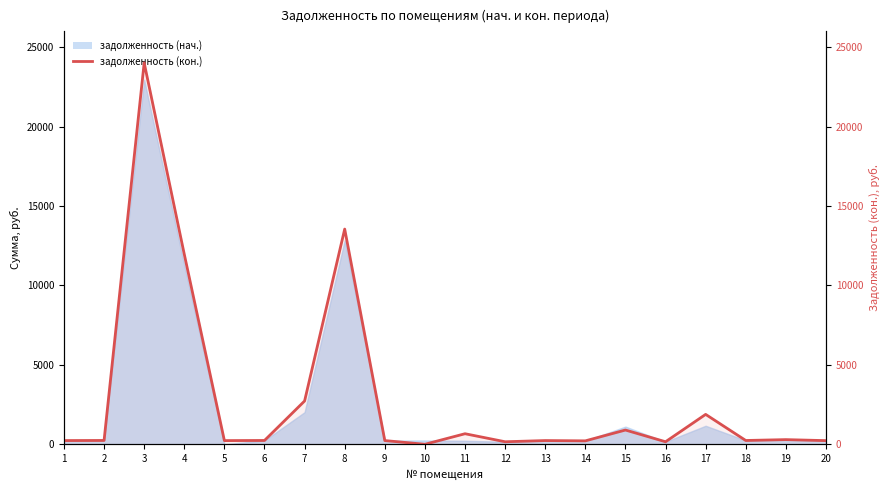

What is the value of the 1st point from the left?

233.2